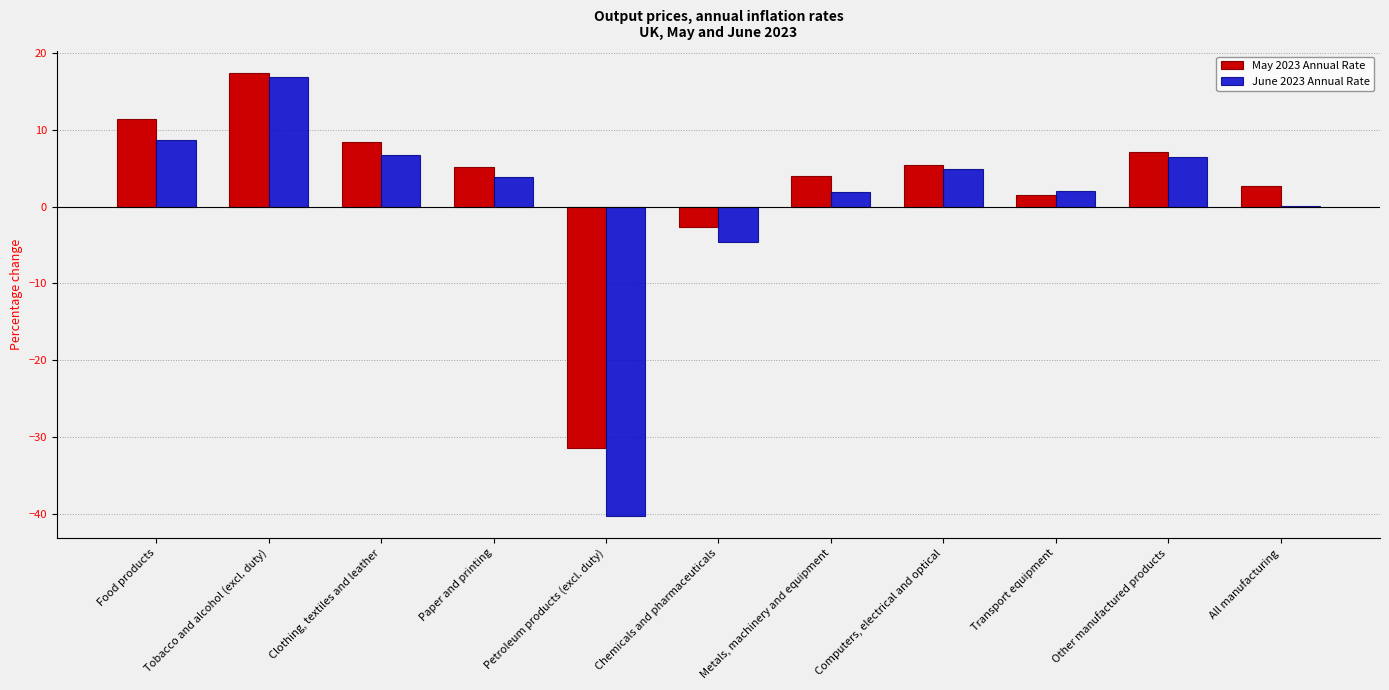

What is the greatest value displayed?

17.4